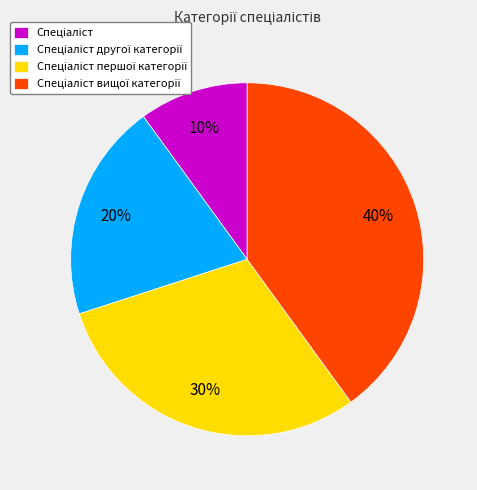

Count the number of slices in the pie.

4